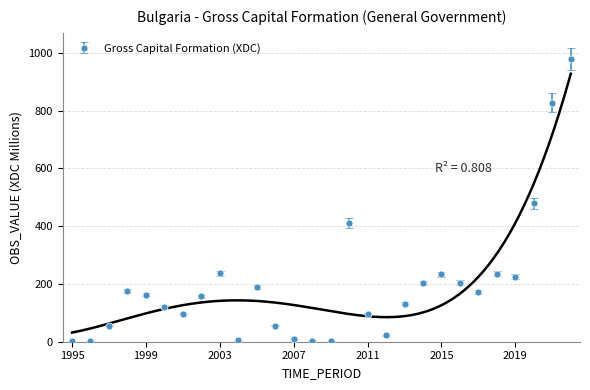

What is the approximate value at 1996?

2.0